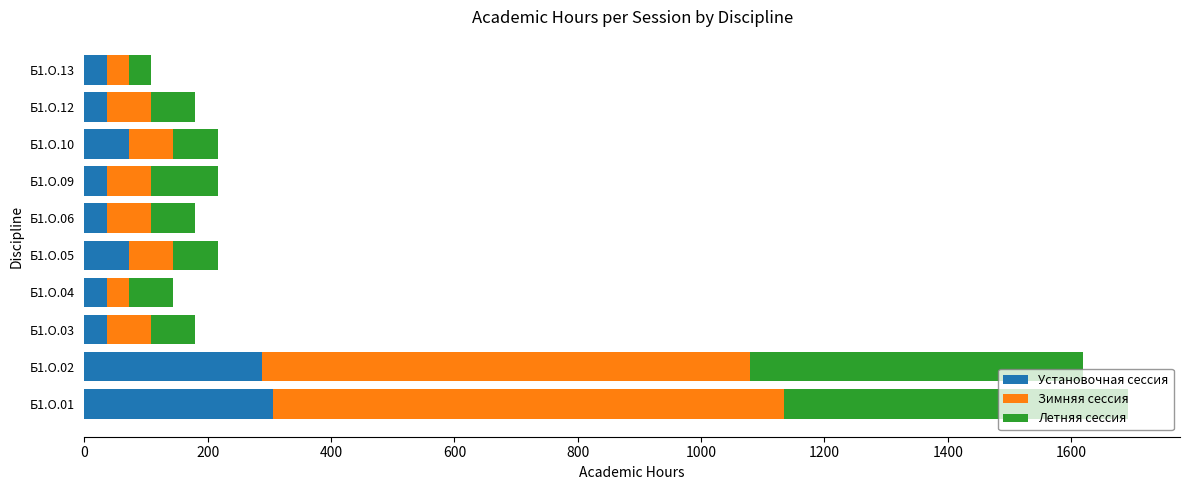

What is the total value across all series at Б1.О.06?

180